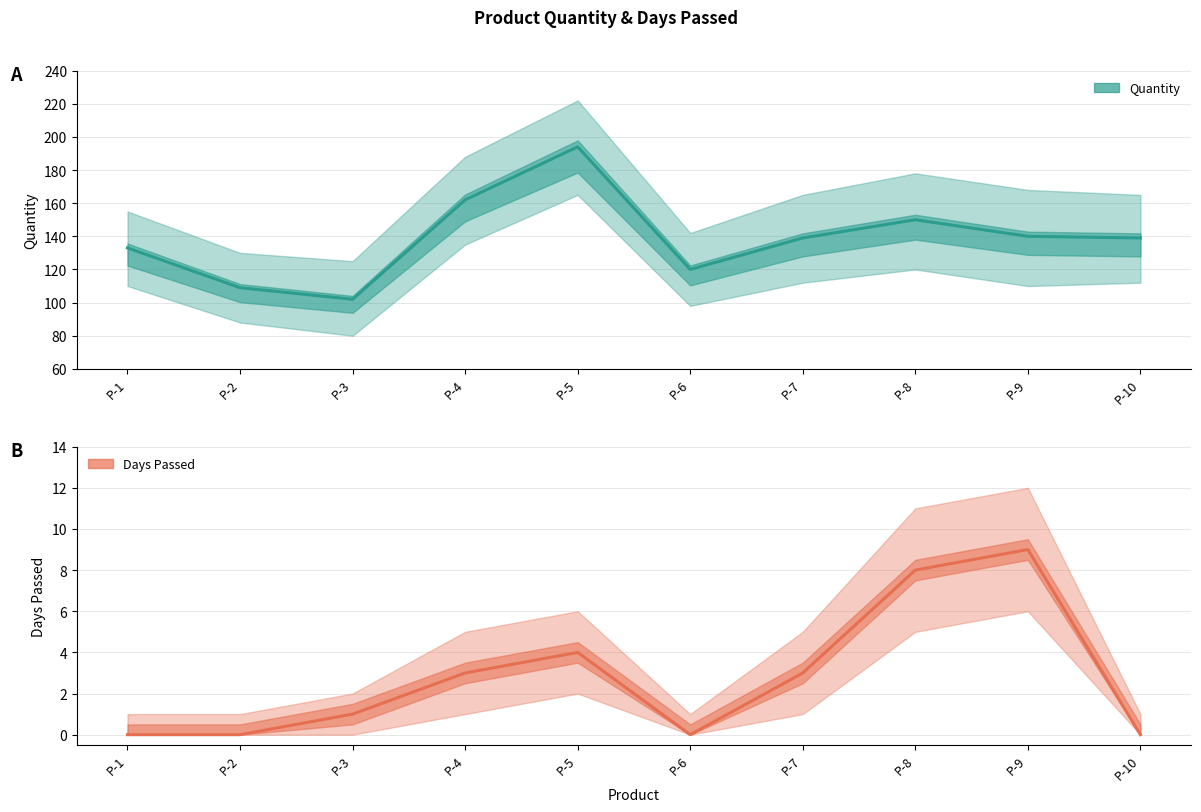

Between P-9 and P-2, which is larger?

P-9